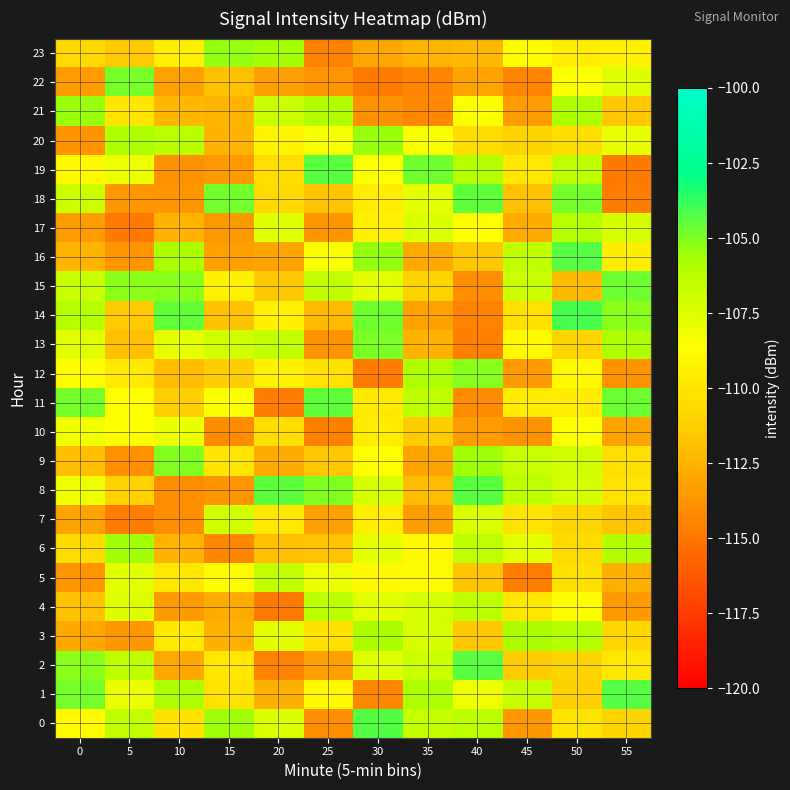

What is the greatest value displayed?

-104.1